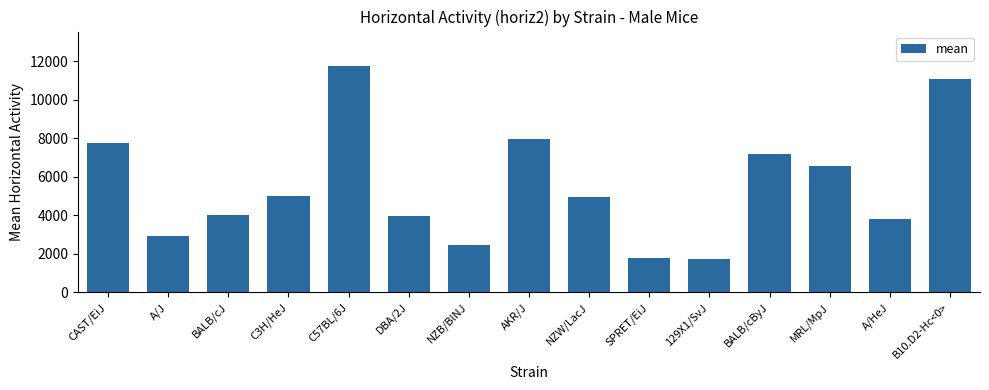

How many bars are there in total?

15